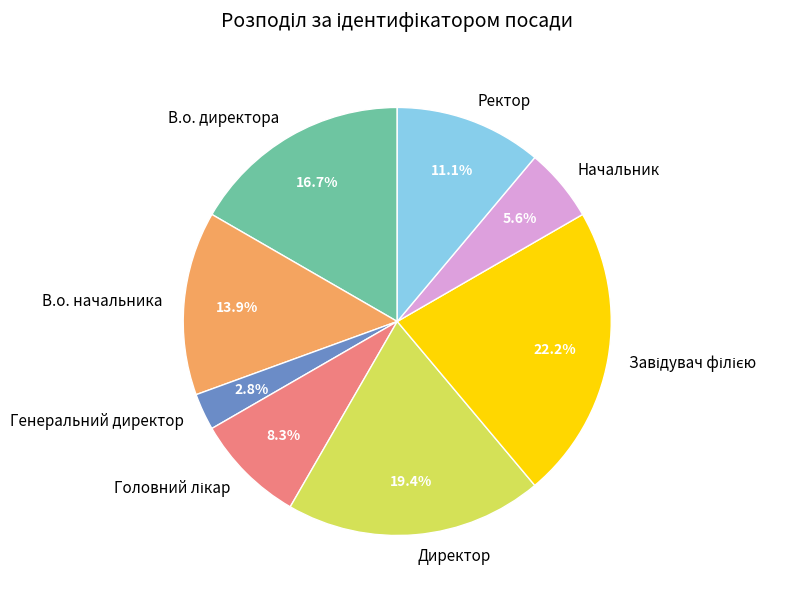

To the nearest percent, what is the average slice percentage?

12%